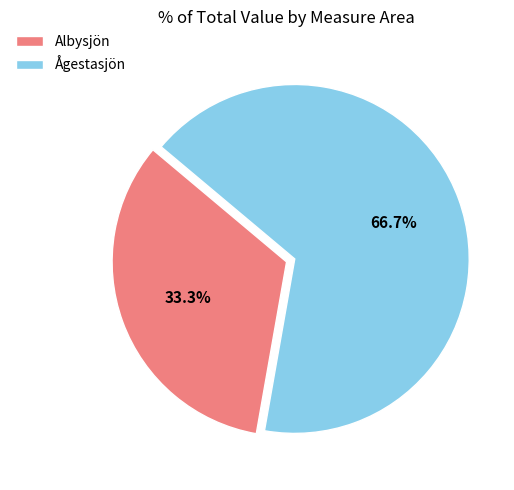

Which category accounts for the majority?

Ågestasjön